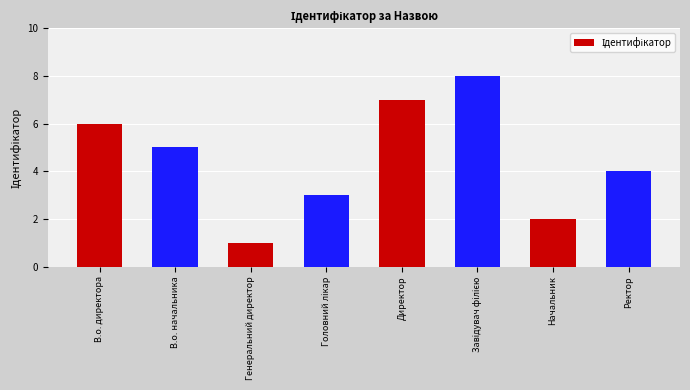

What value does the data have at Ректор?

4